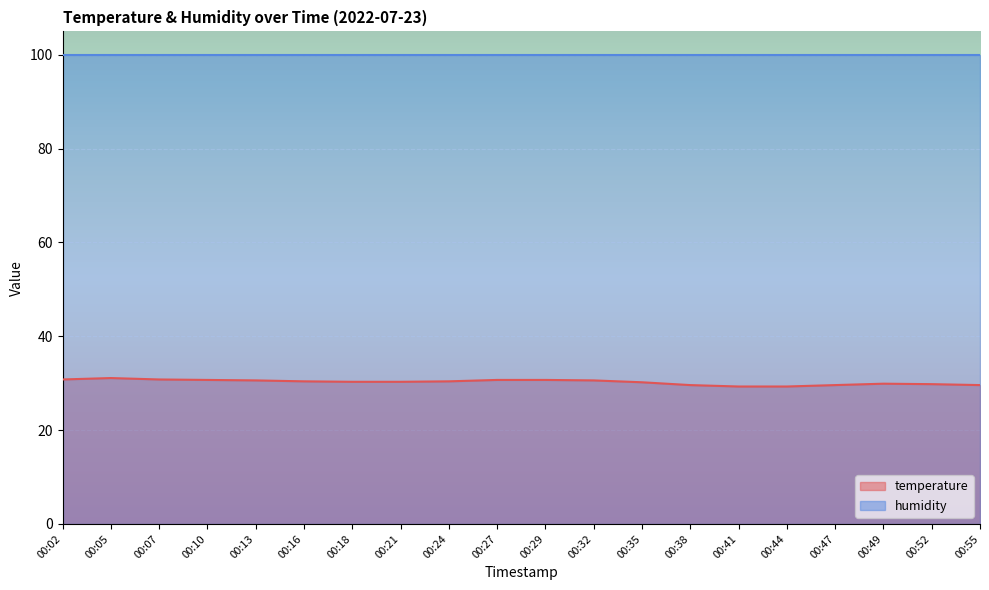

What is the difference between the values at 00:47 and 00:49?

0.3